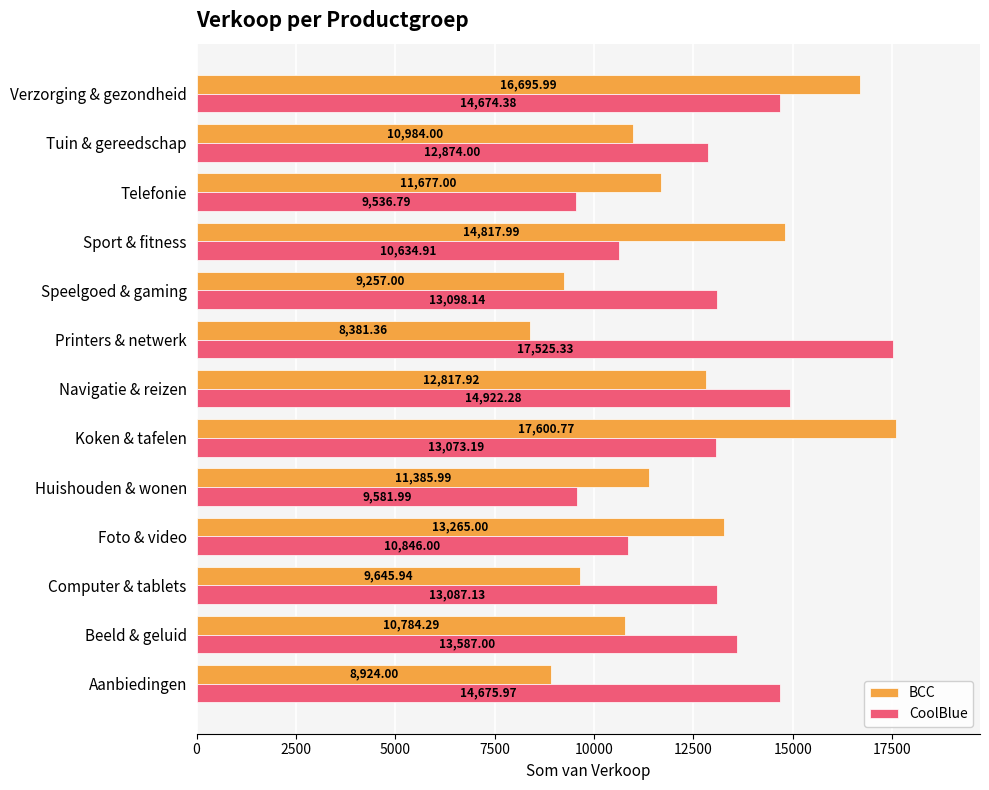

Rank the series by their maximum value, from lowest to highest.

CoolBlue, BCC